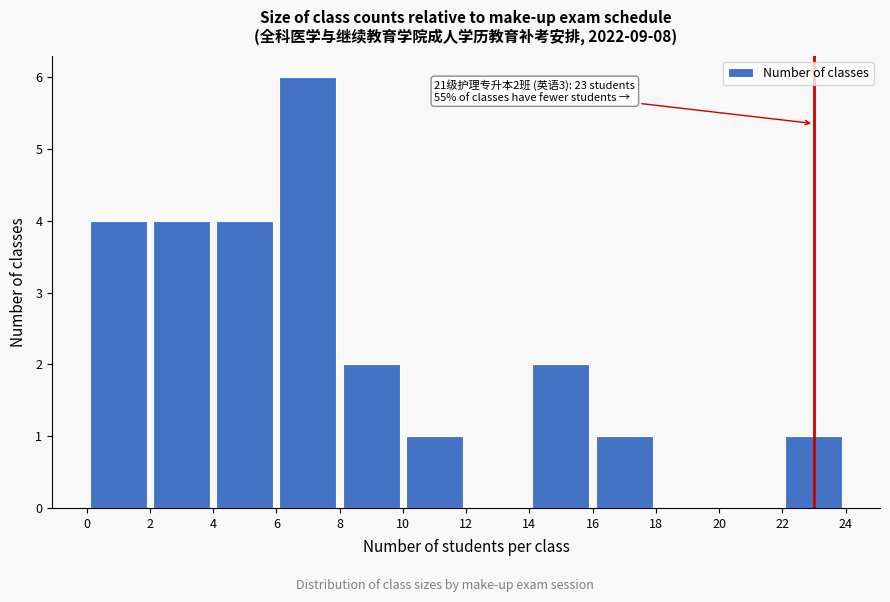

Over which range of the x-axis is the bar tallest?

6 to 8